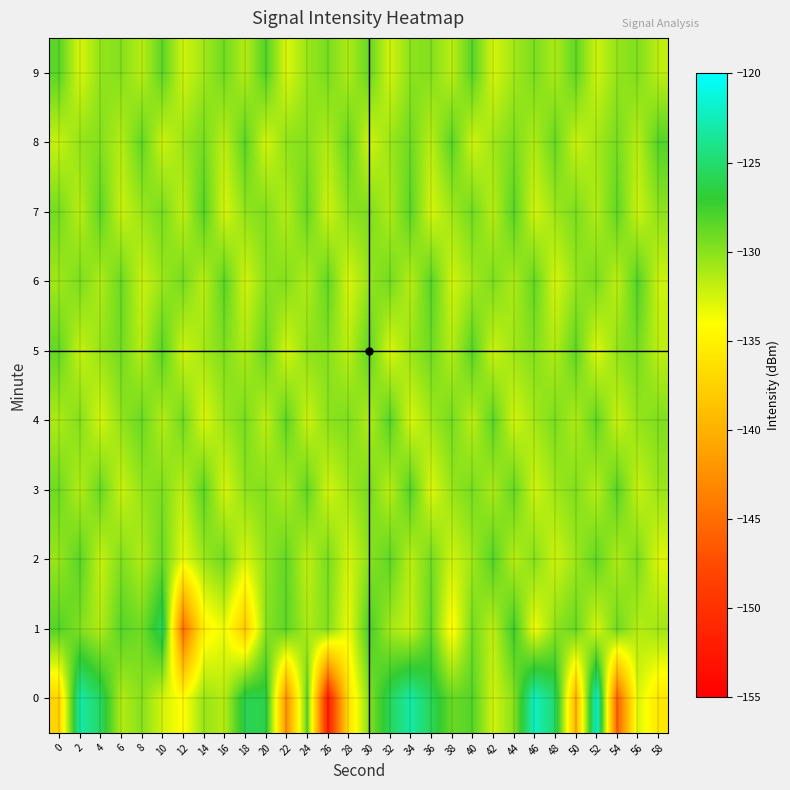

How many distinct data groups are displayed?

10